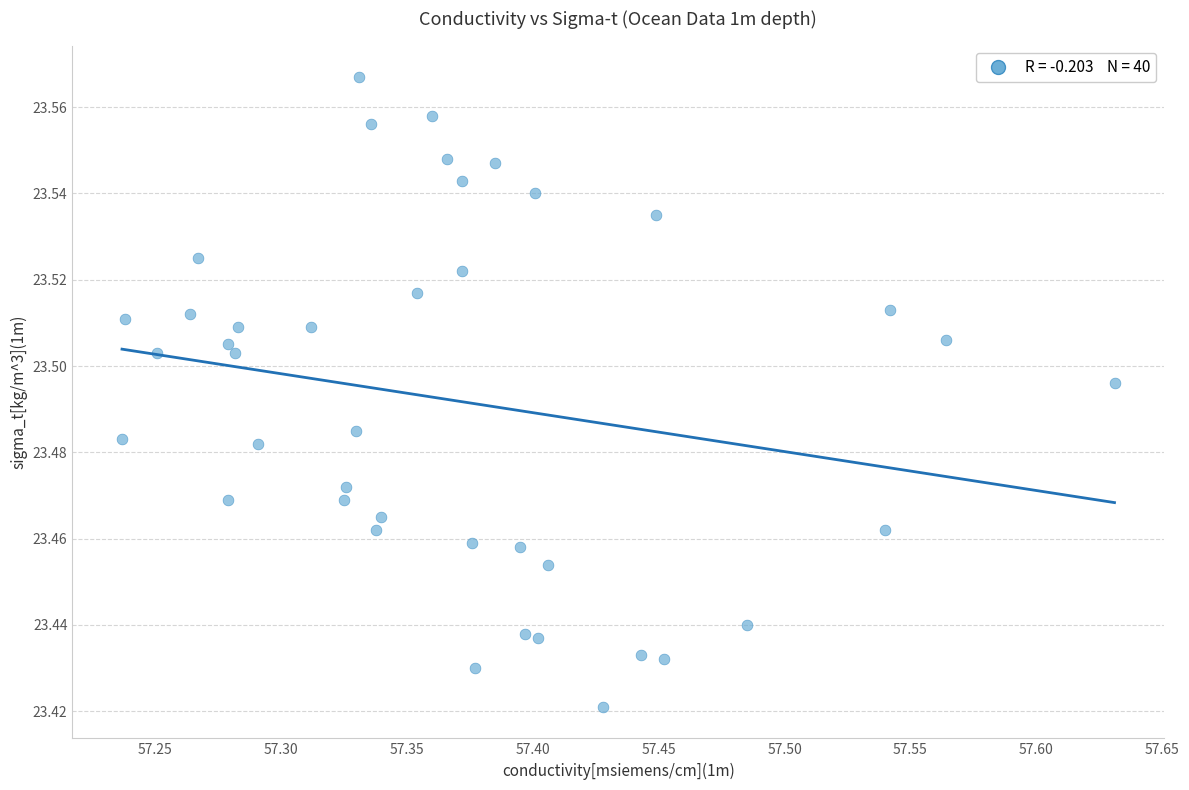

What is the range of X values (max minus min)?

0.4